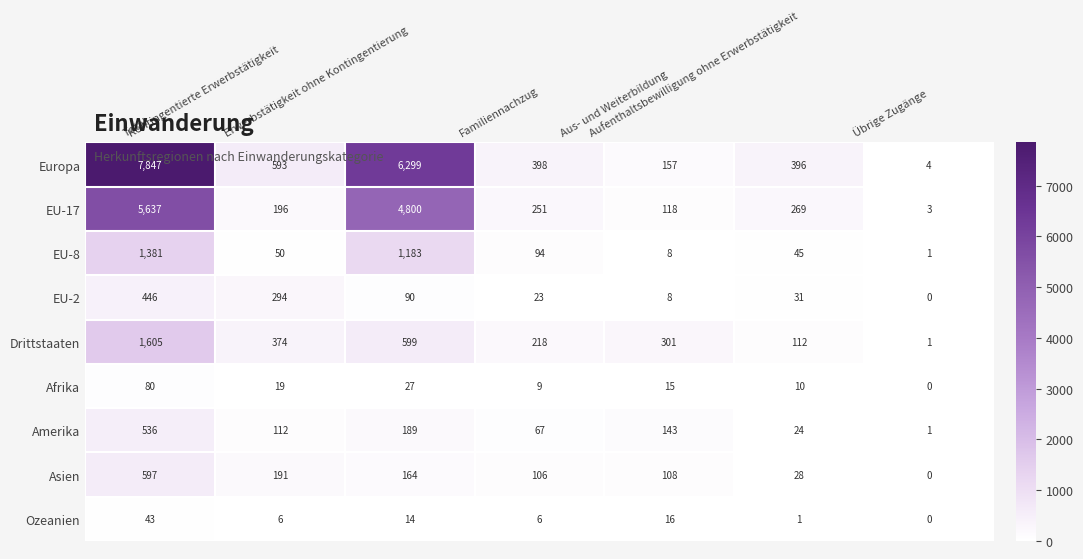

At which category does the chart reach its minimum across all series?

Übrige Zugänge